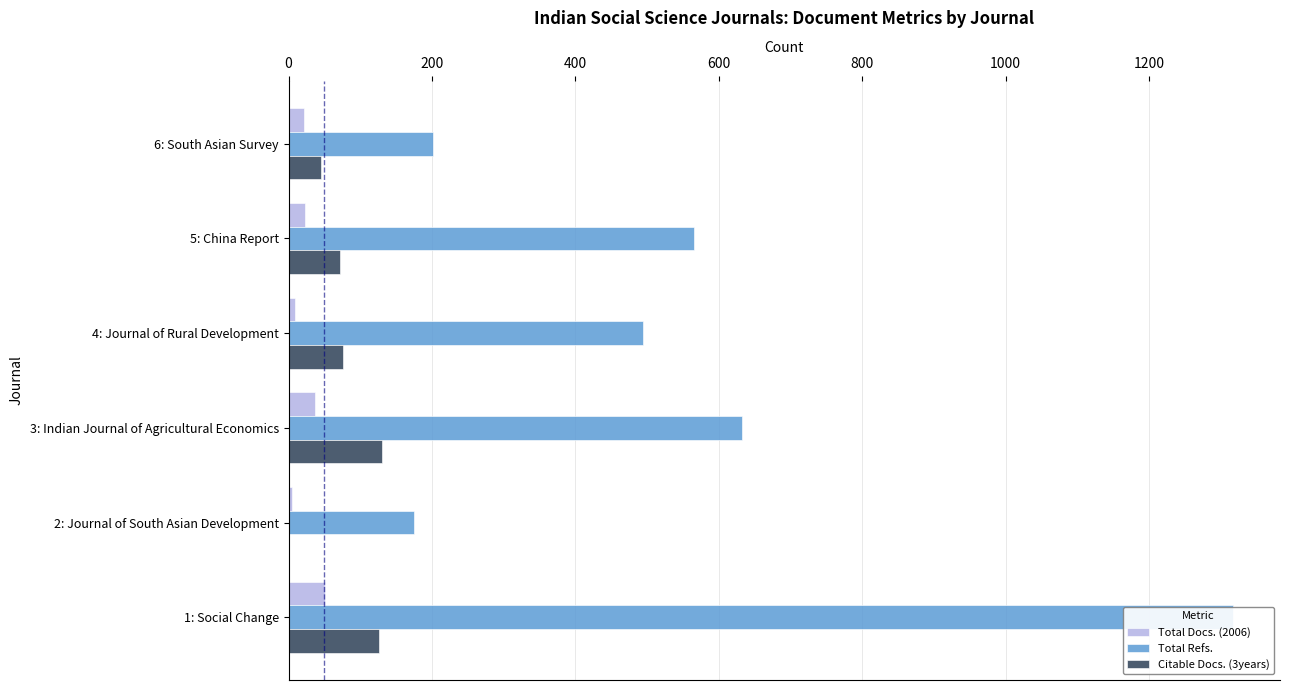

Is it true that Citable Docs. (3years) equals -46 at 800?

False